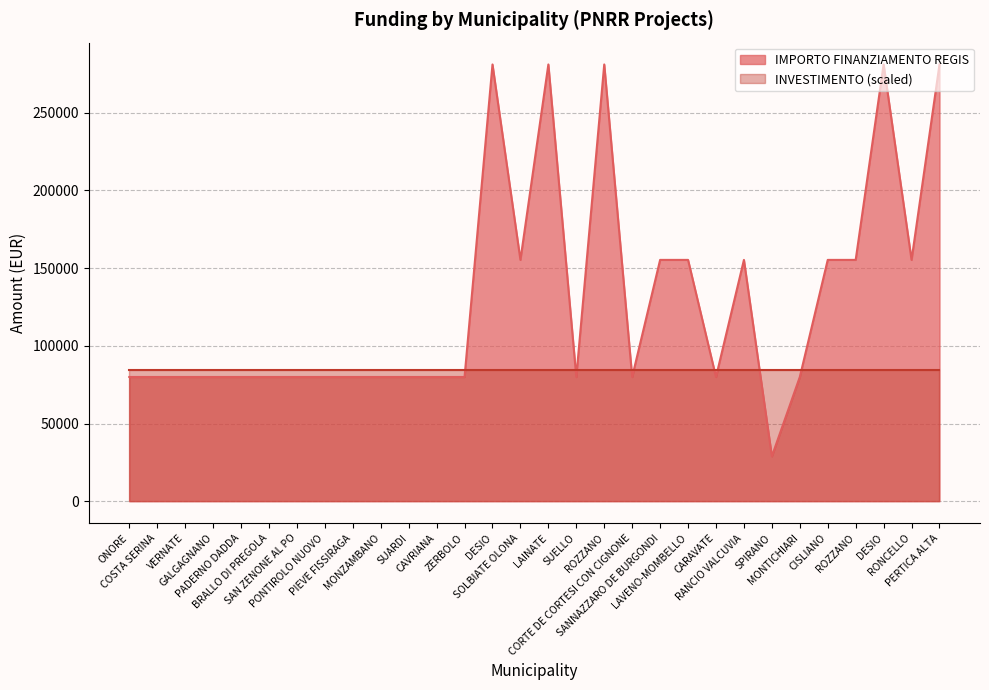

True or false: the data shows 155234 at LAVENO-MOMBELLO.

True